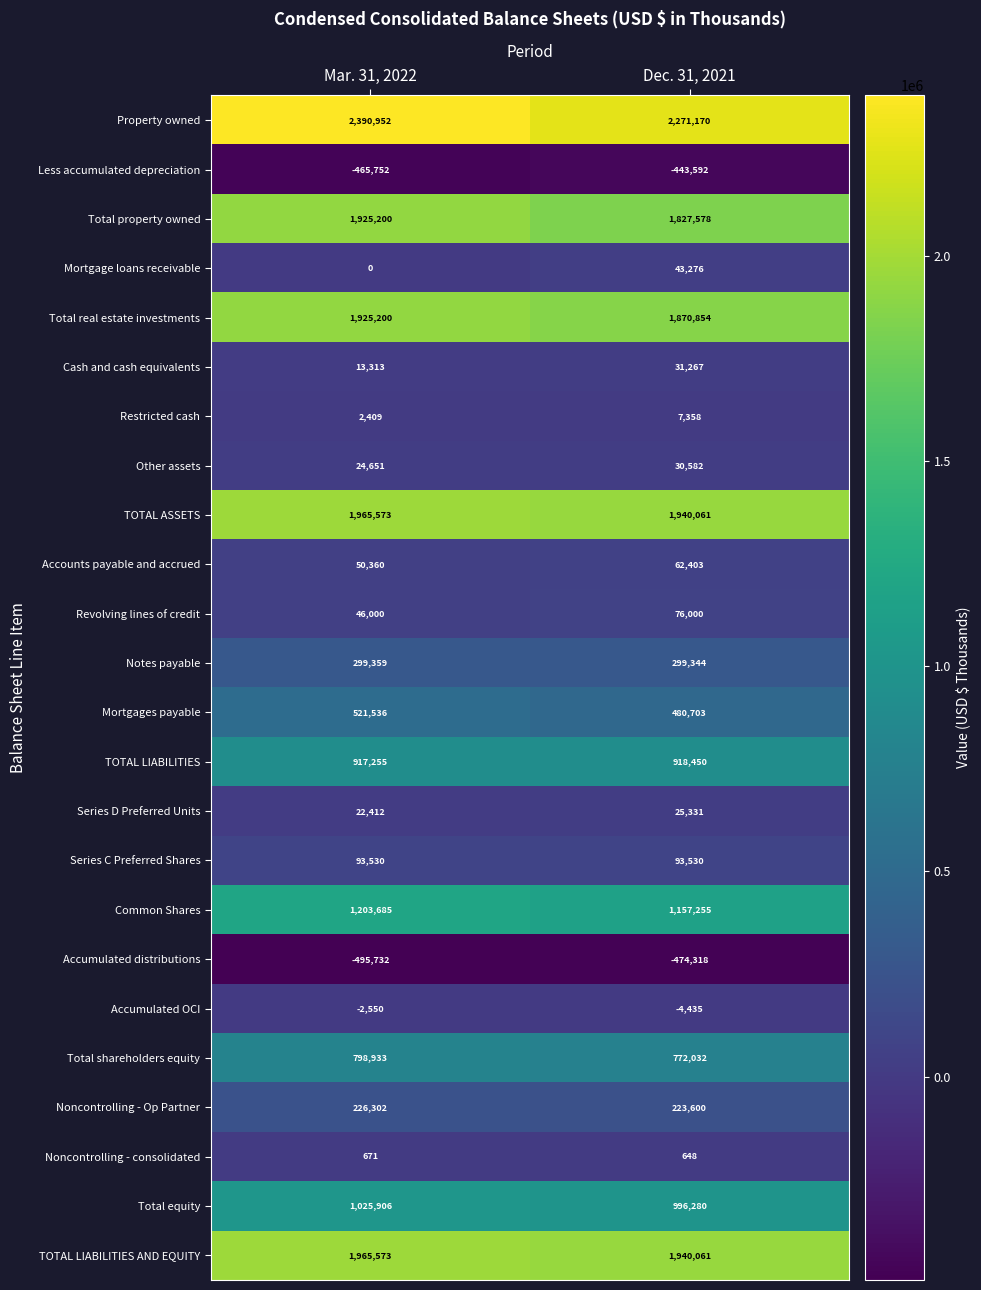

What is the difference between the maximum and minimum values in the Less accumulated depreciation series?

22160